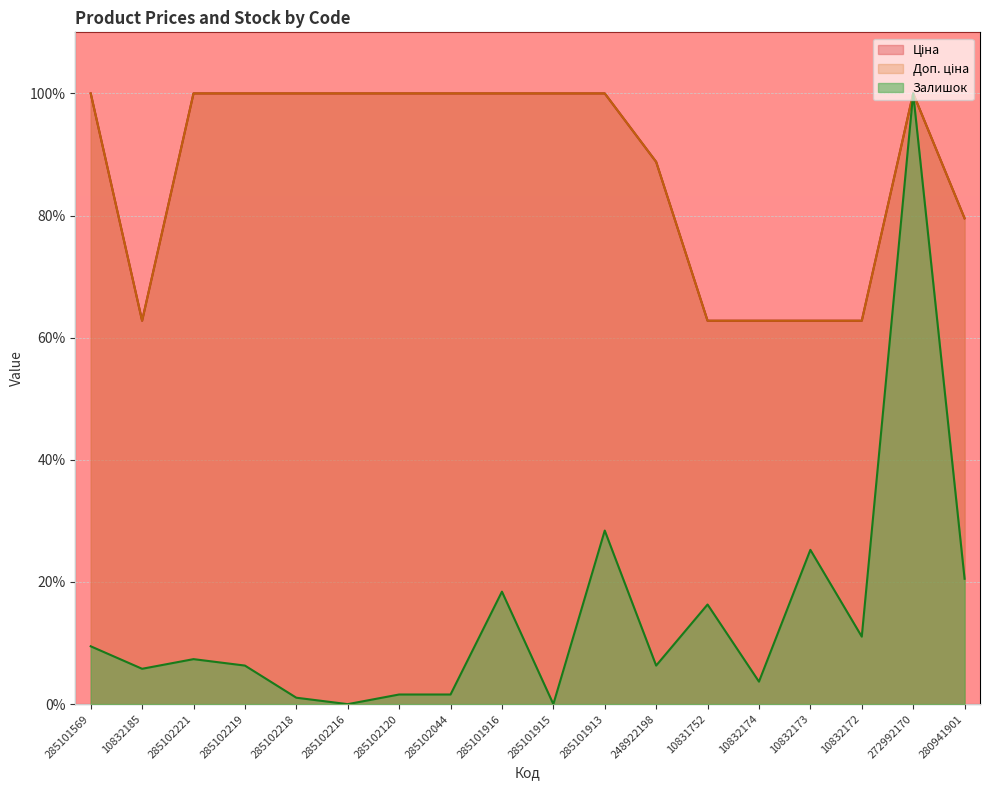

Reading left to right, extract all data points from this chart.

Ціна: 100.0	62.8	100.0	100.0	100.0	100.0	100.0	100.0	100.0	100.0	100.0	88.8	62.8	62.8	62.8	62.8	100.0	79.5
Доп. ціна: 100.0	62.8	100.0	100.0	100.0	100.0	100.0	100.0	100.0	100.0	100.0	88.8	62.8	62.8	62.8	62.8	100.0	79.5
Залишок: 9.5	5.8	7.4	6.3	1.1	0.0	1.6	1.6	18.4	0.0	28.4	6.3	16.3	3.7	25.3	11.1	100.0	20.5